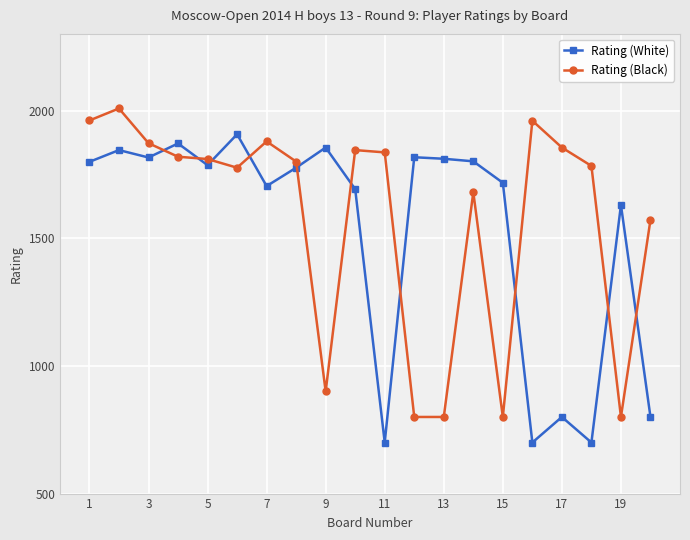

What is the minimum value for Rating (White)?

700